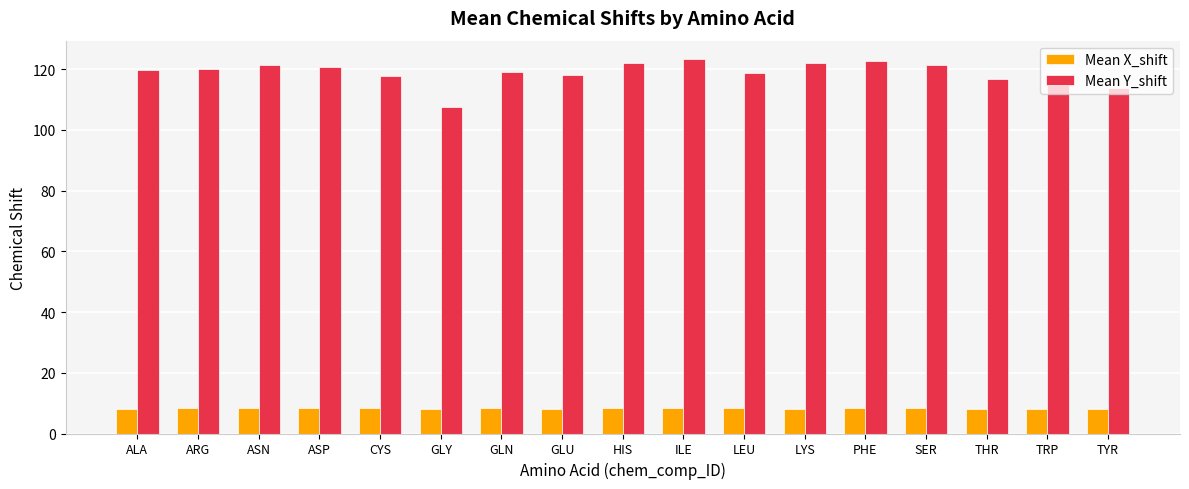

Count the number of data series in this chart.

2